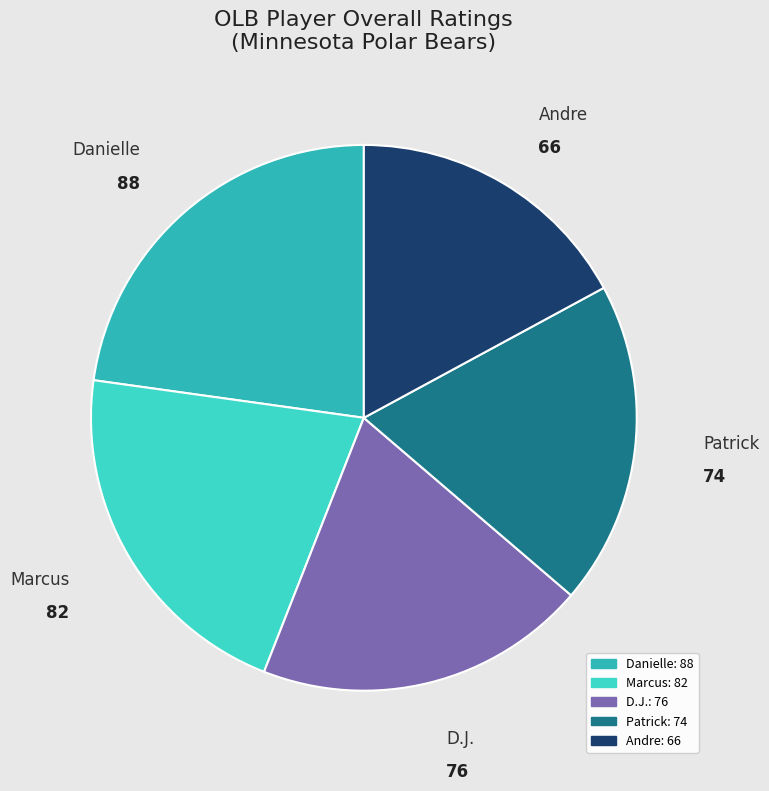

Which category has the smallest portion of the pie?

Andre